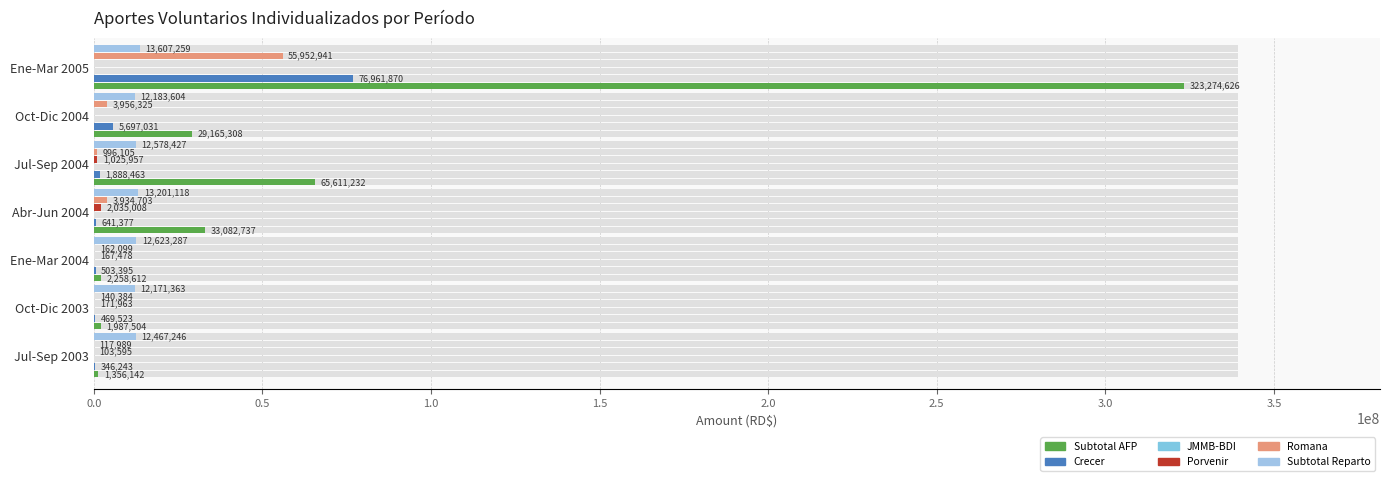

How many data points does each series have?

7